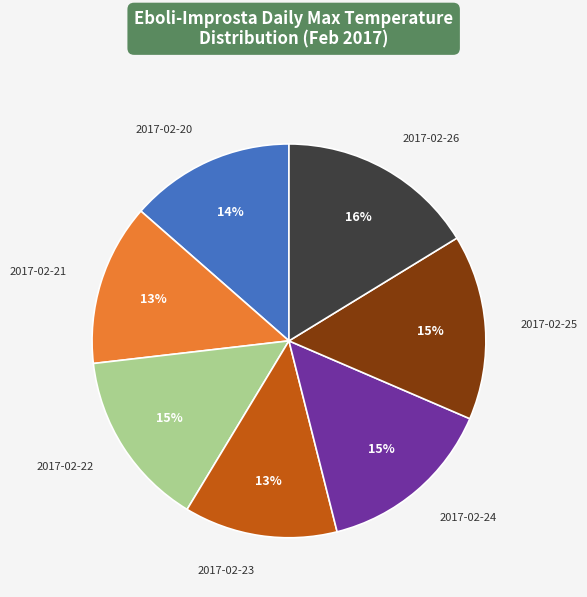

To the nearest percent, what is the average slice percentage?

14%